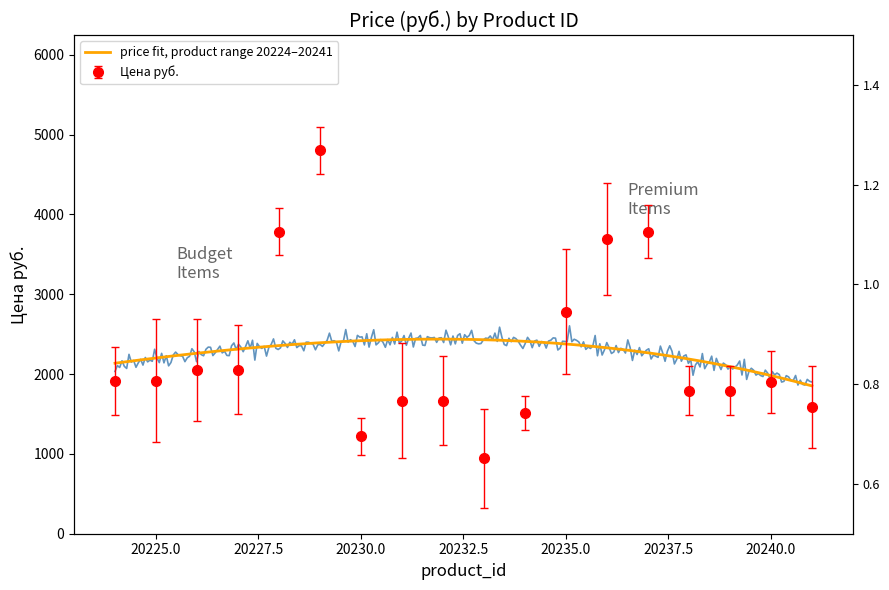

At which category does the data reach its first local peak?

20229